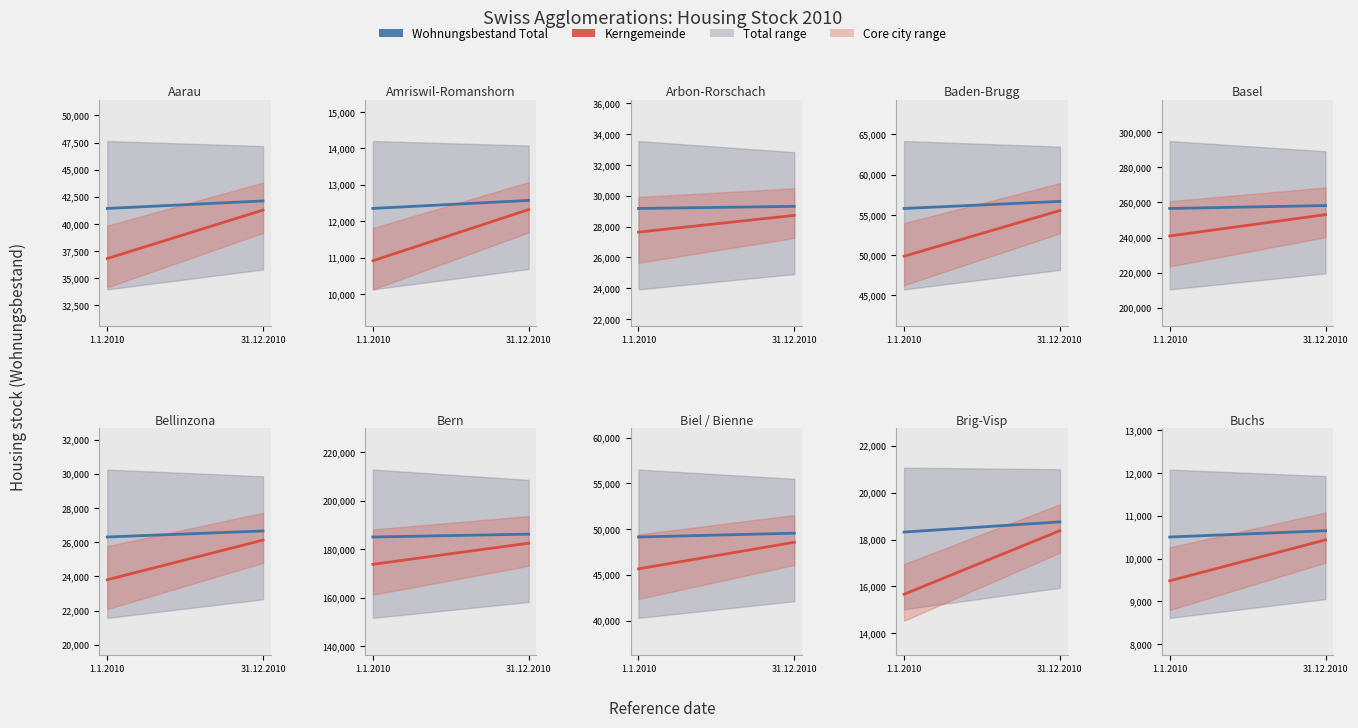

What is the approximate value of Kerngemeinde at 31.12.2010?

10436.0